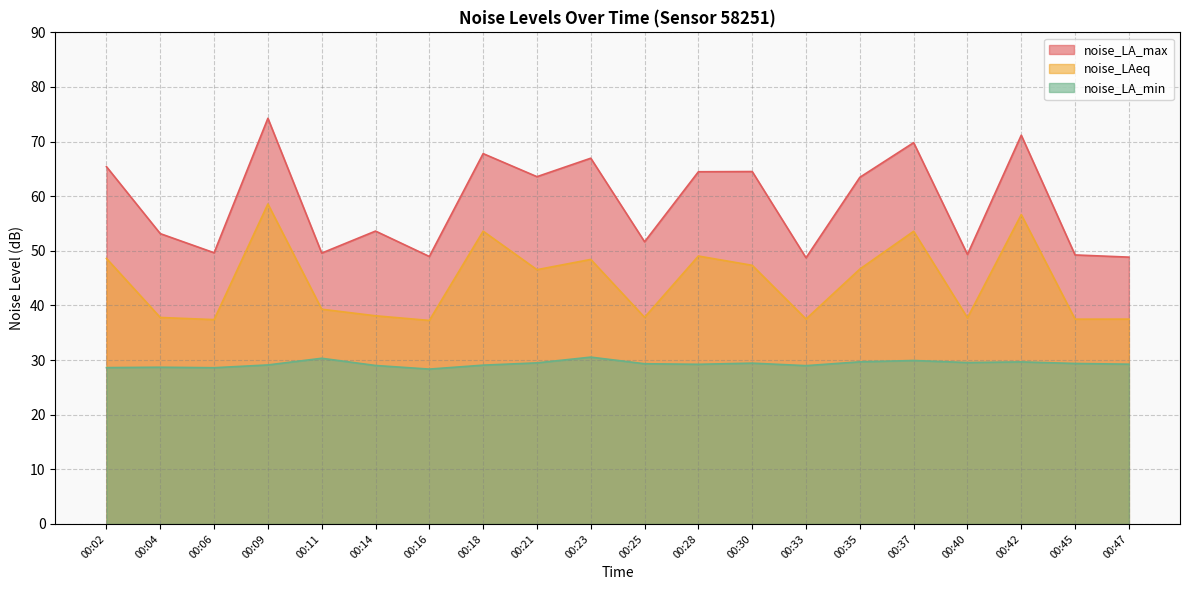

Is it true that noise_LAeq equals 62.8 at 00:14?

False